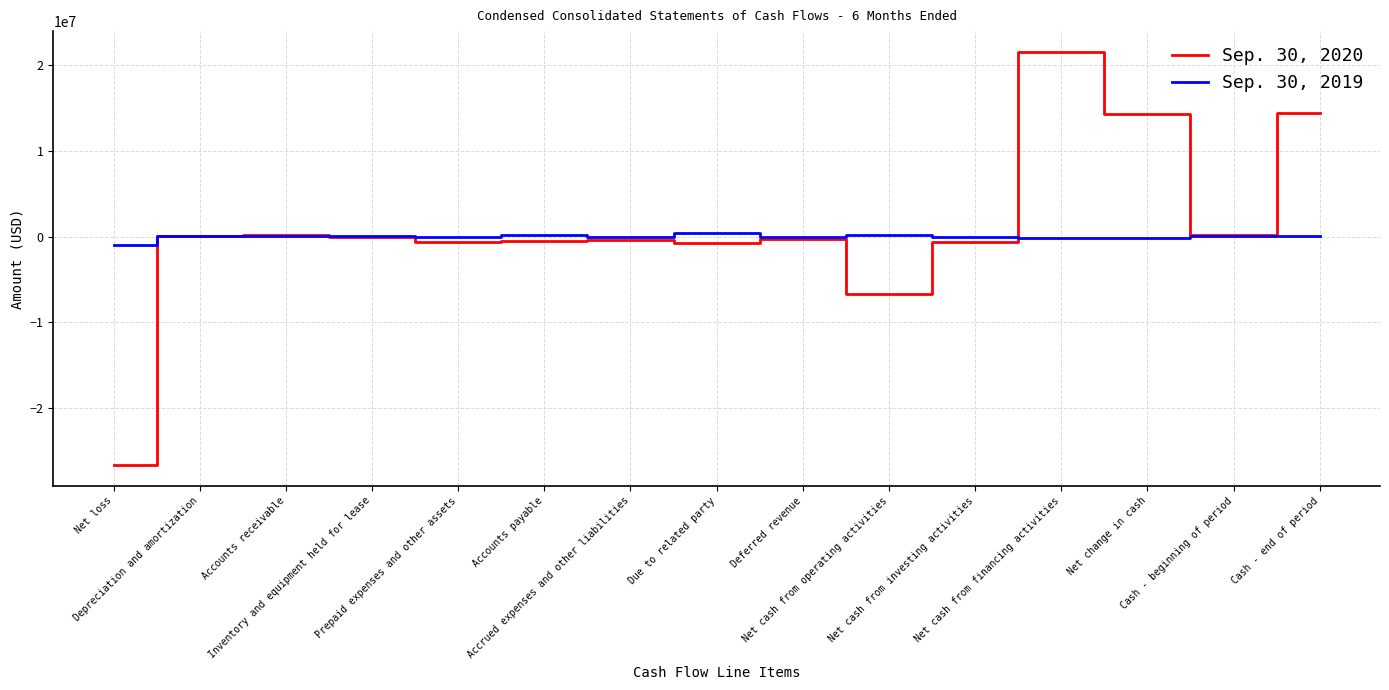

Which series has the widest spread of values?

Sep. 30, 2020